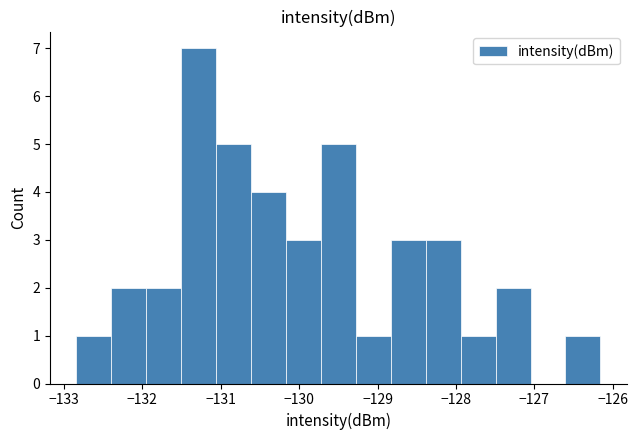

Reading left to right, transcribe this chart: for each bar, give the range it covers on the x-axis and its height. Neither the bar edges nor the heights are printed on the chart, so give them approximately, as read against the axes.

-132.8 to -132.4: 1
-132.4 to -132.0: 2
-132.0 to -131.5: 2
-131.5 to -131.1: 7
-131.1 to -130.6: 5
-130.6 to -130.2: 4
-130.2 to -129.7: 3
-129.7 to -129.3: 5
-129.3 to -128.8: 1
-128.8 to -128.4: 3
-128.4 to -127.9: 3
-127.9 to -127.5: 1
-127.5 to -127.0: 2
-127.0 to -126.6: 0
-126.6 to -126.2: 1